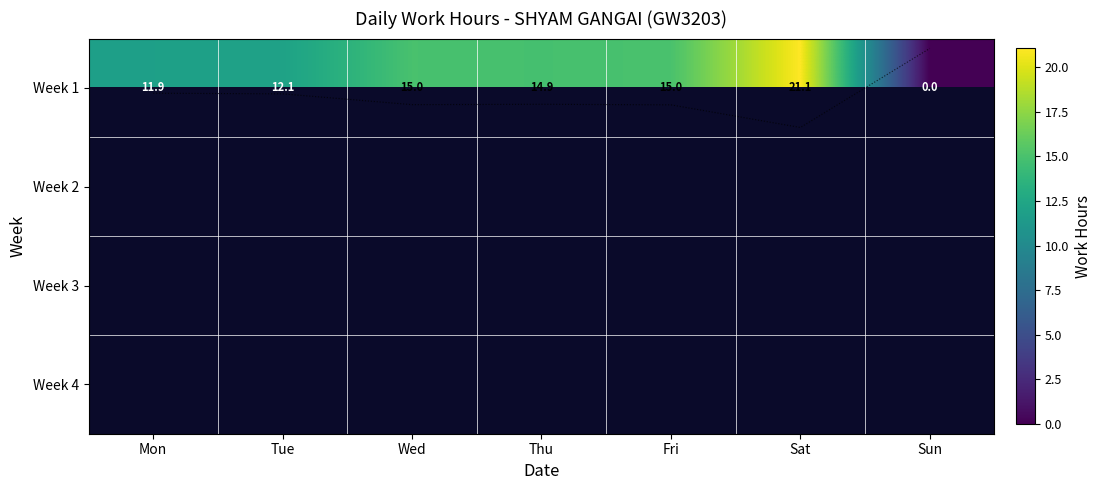

List the series in order of their peak value, lowest first.

Week 1, Week 2, Week 3, Week 4